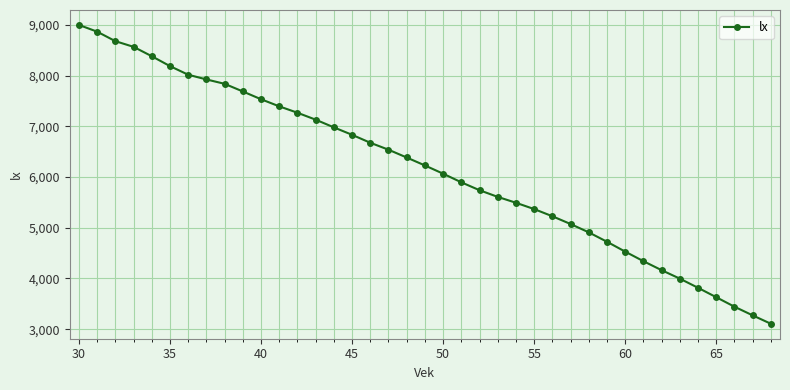

What is the difference between the maximum and minimum values?

5894.3